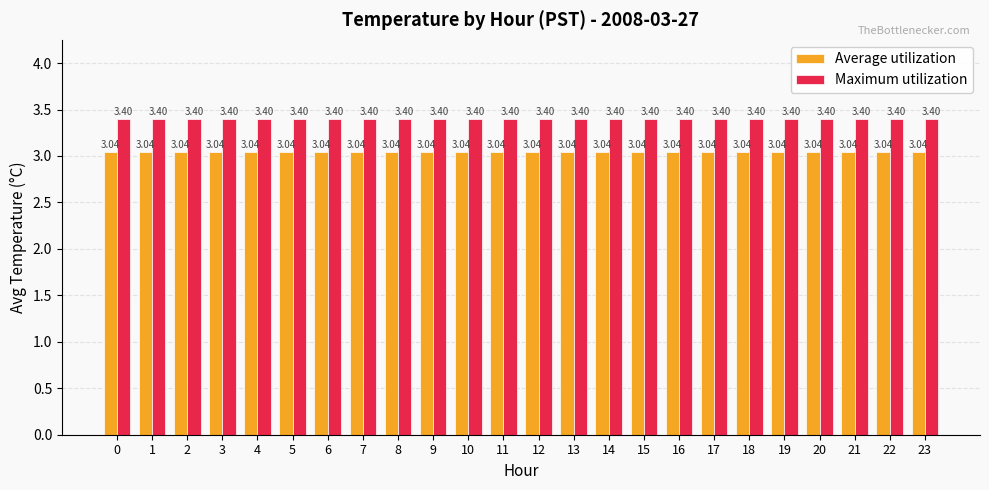

What is the difference between the highest and lowest values at 15?

0.4